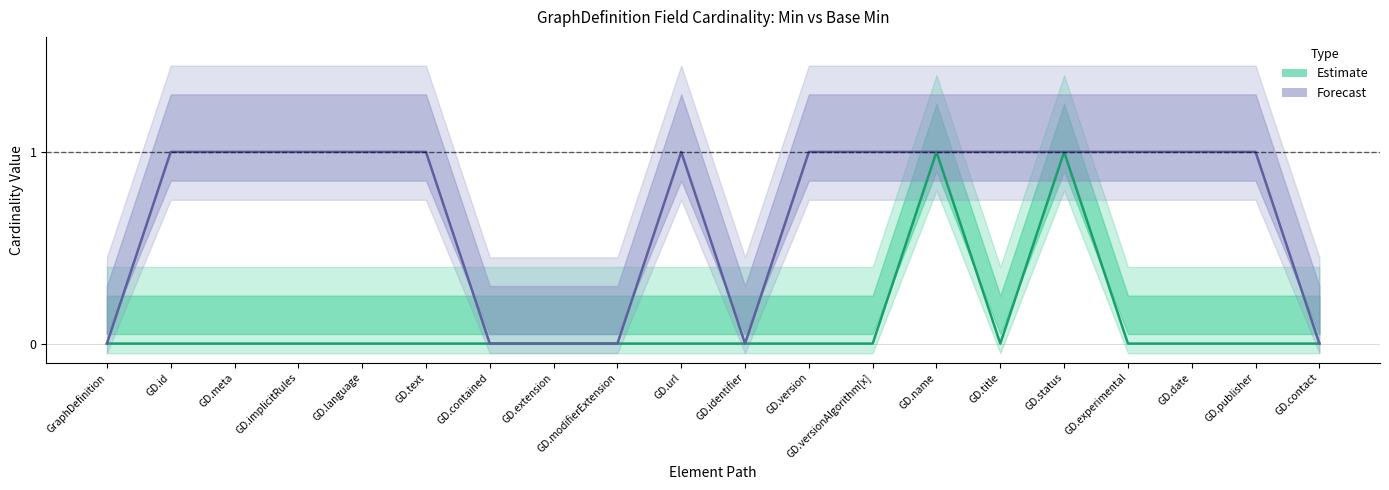

Reading left to right, what are all the values shown in this chart?

Min (Estimate): 0	0	0	0	0	0	0	0	0	0	0	0	0	1	0	1	0	0	0	0
Base Min (Estimate lower): 0	0	0	0	0	0	0	0	0	0	0	0	0	1	0	1	0	0	0	0
Base Min (Estimate upper): 0	0	0	0	0	0	0	0	0	0	0	0	0	1	0	1	0	0	0	0
Max (Forecast): 0	1	1	1	1	1	0	0	0	1	0	1	1	1	1	1	1	1	1	0
Max lower (Forecast): 0	1	1	1	1	1	0	0	0	1	0	1	1	1	1	1	1	1	1	0
Max upper (Forecast): 0	1	1	1	1	1	0	0	0	1	0	1	1	1	1	1	1	1	1	0